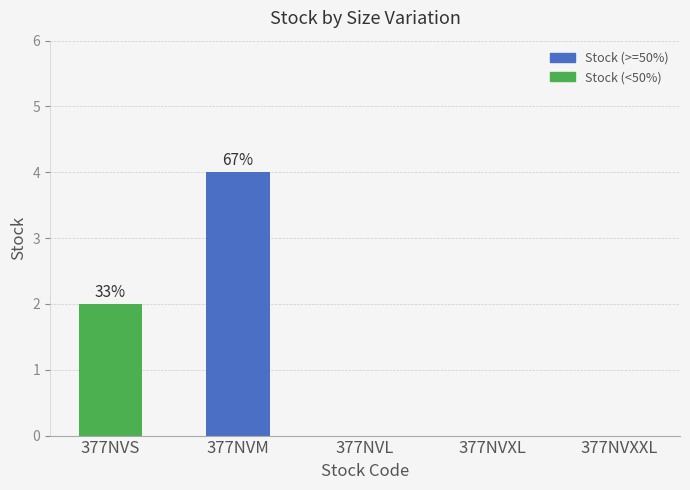

Reading left to right, transcribe all the data shown in this chart.

2	4	0	0	0